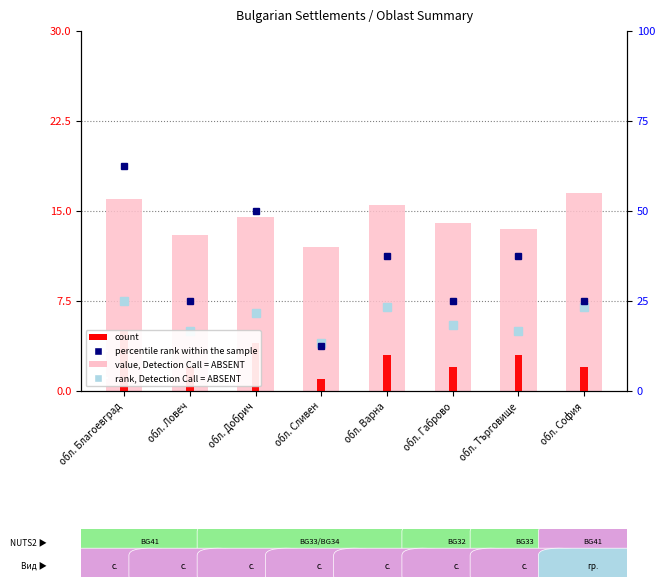

Reading left to right, list all the values displayed in this chart.

value, Detection Call = ABSENT: обл. Благоевград=16.0	обл. Ловеч=13.0	обл. Добрич=14.5	обл. Сливен=12.0	обл. Варна=15.5	обл. Габрово=14.0	обл. Търговище=13.5	обл. София=16.5
count: обл. Благоевград=5.0	обл. Ловеч=2.0	обл. Добрич=4.0	обл. Сливен=1.0	обл. Варна=3.0	обл. Габрово=2.0	обл. Търговище=3.0	обл. София=2.0